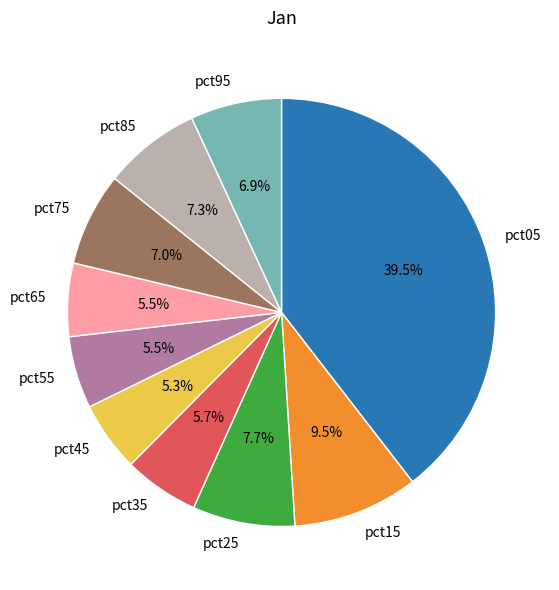

Between pct05 and pct95, which is larger?

pct05